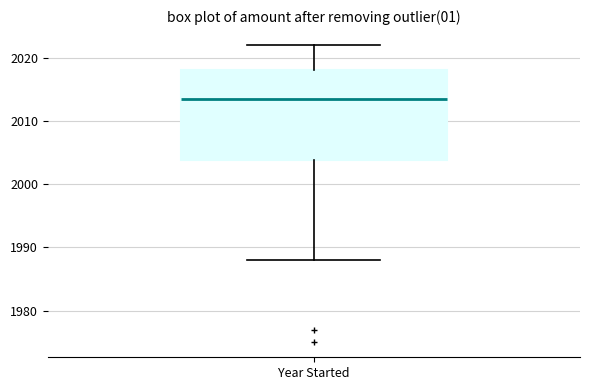

Where is the upper edge of the box for Year Started on the y-axis? The values are not printed on the chart, so give them approximately, as read against the axis.

2018